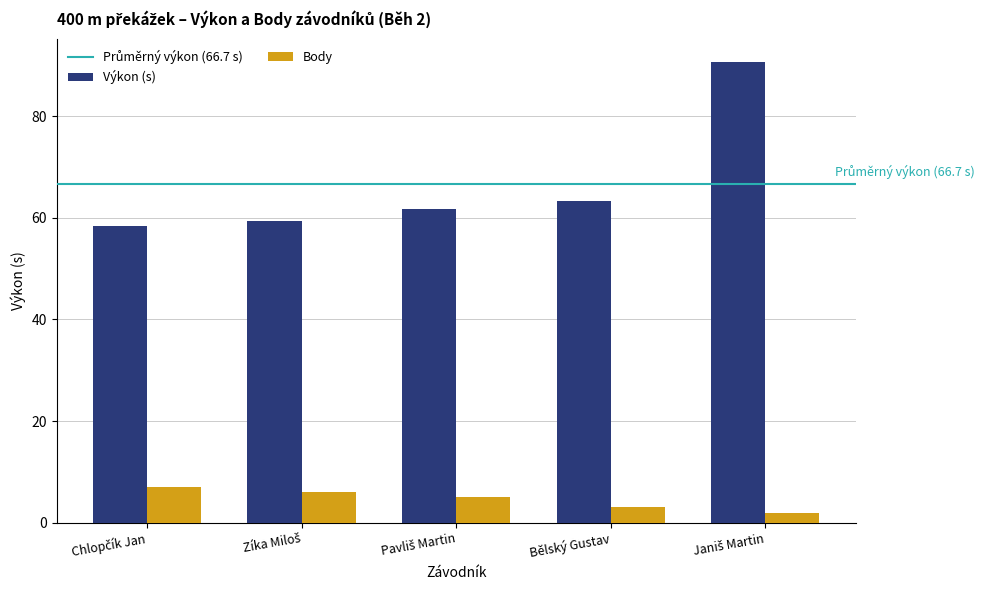

What is the difference between the maximum and minimum values in the Výkon (s) series?

32.4